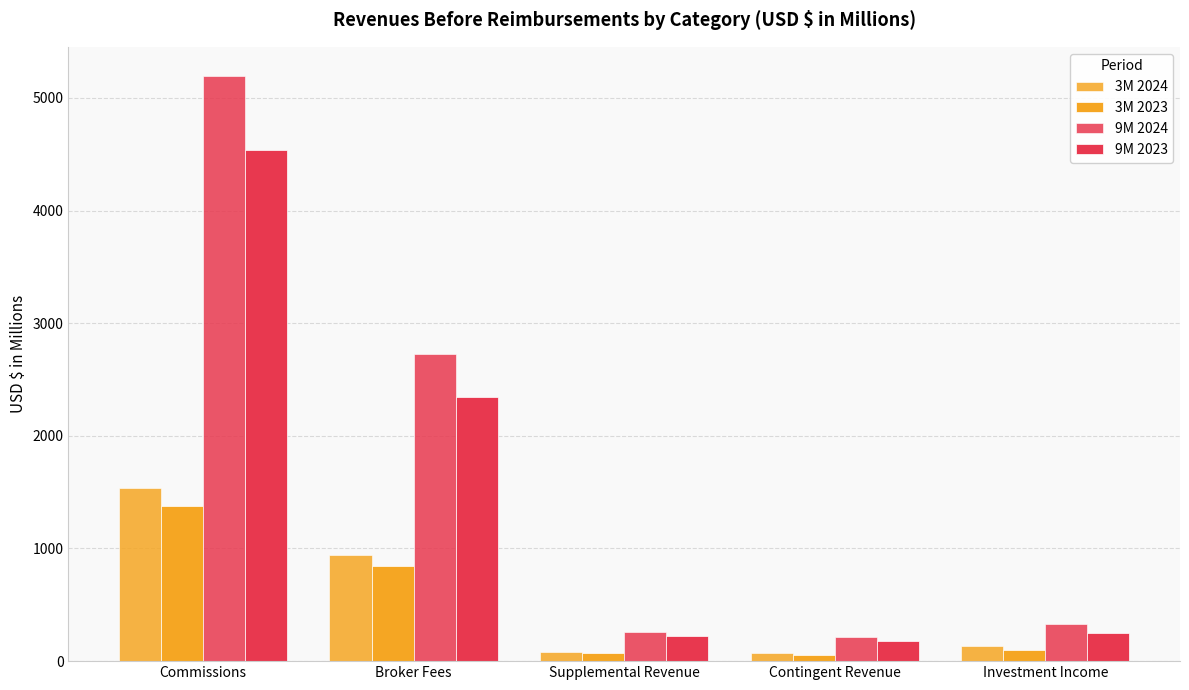

Which has a higher value, Broker Fees or Contingent Revenue?

Broker Fees